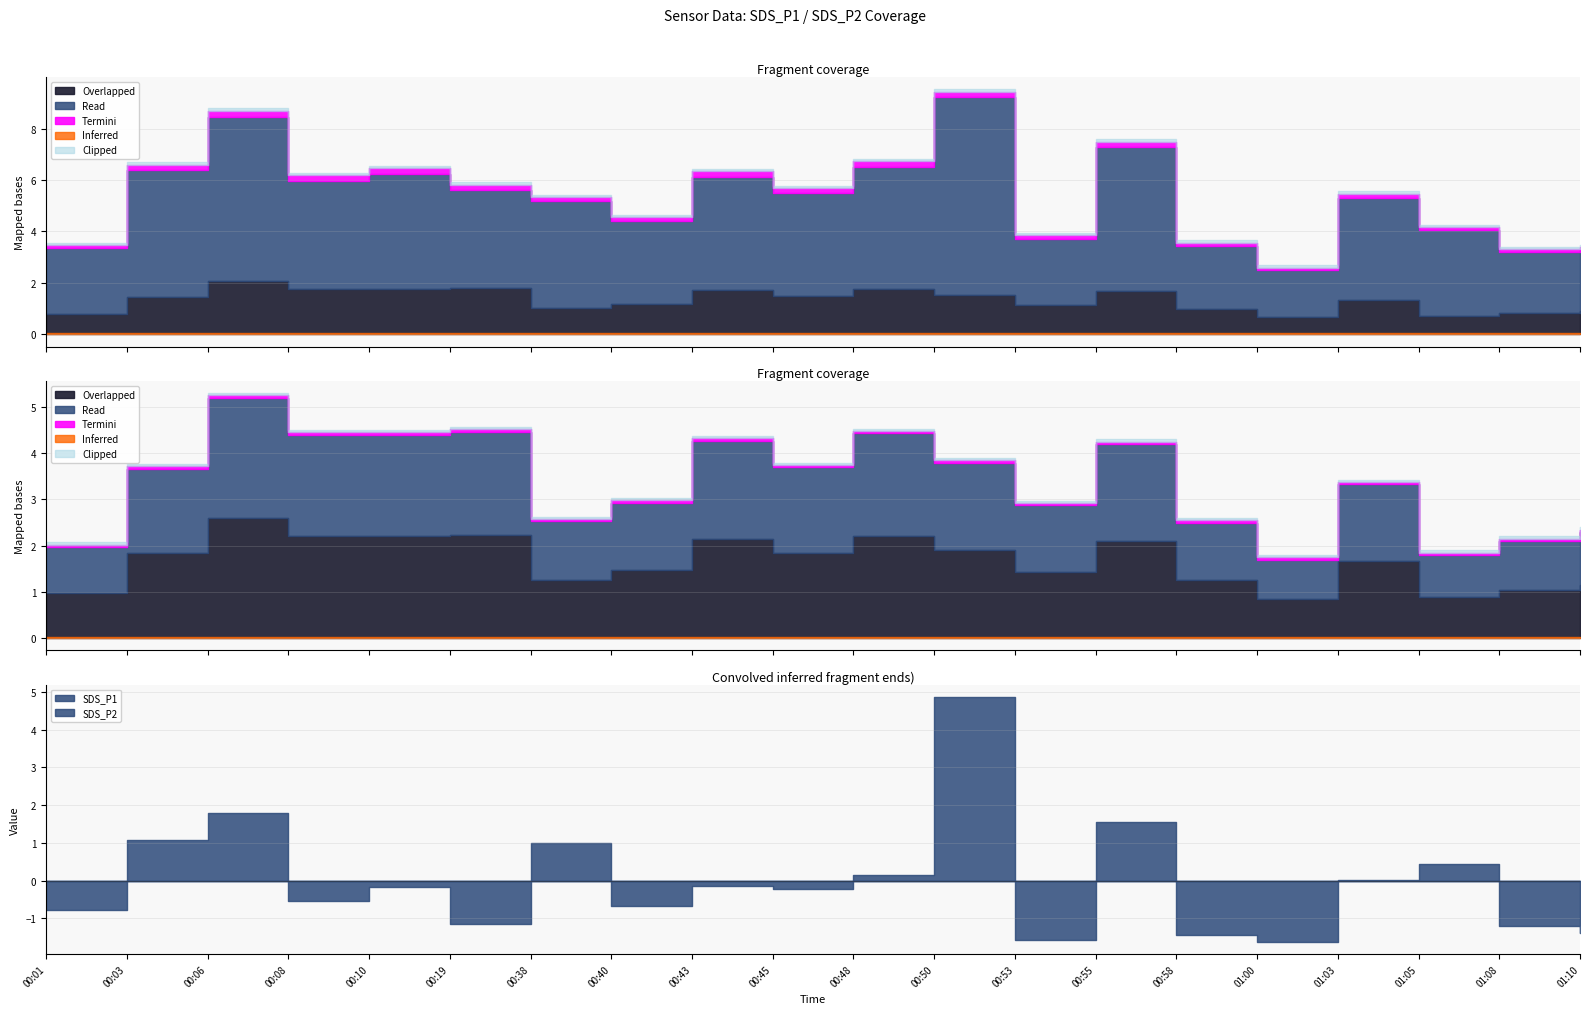

True or false: Min_cycle has more than 0 interior local peaks.

False